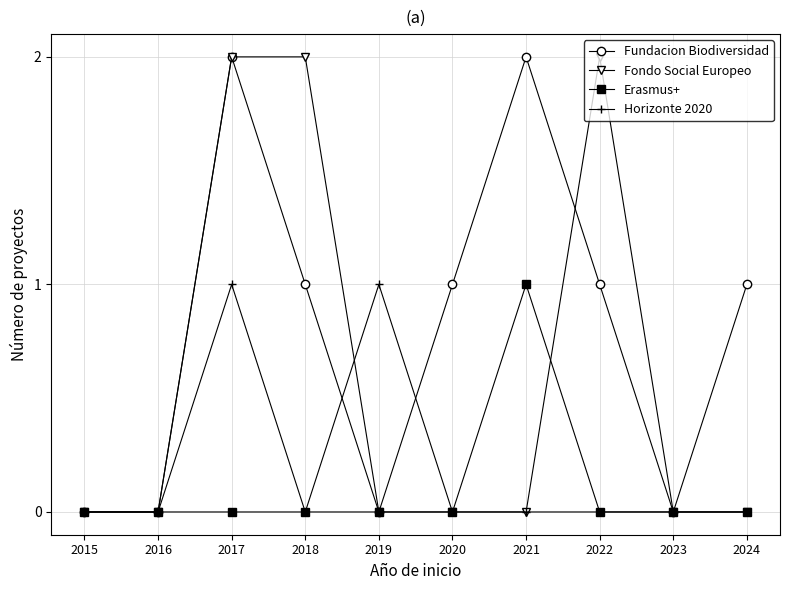

Reading left to right, extract all data points from this chart.

Fundacion Biodiversidad: 2015=0	2016=0	2017=2	2018=1	2019=0	2020=1	2021=2	2022=1	2023=0	2024=1
Fondo Social Europeo: 2015=0	2016=0	2017=2	2018=2	2019=0	2020=0	2021=0	2022=2	2023=0	2024=0
Erasmus+: 2015=0	2016=0	2017=0	2018=0	2019=0	2020=0	2021=1	2022=0	2023=0	2024=0
Horizonte 2020: 2015=0	2016=0	2017=1	2018=0	2019=1	2020=0	2021=0	2022=0	2023=0	2024=0